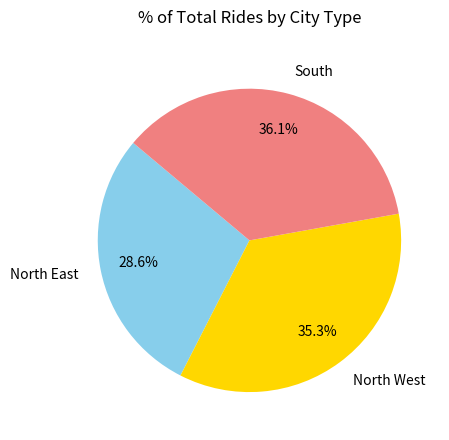

How many segments does this pie chart have?

3